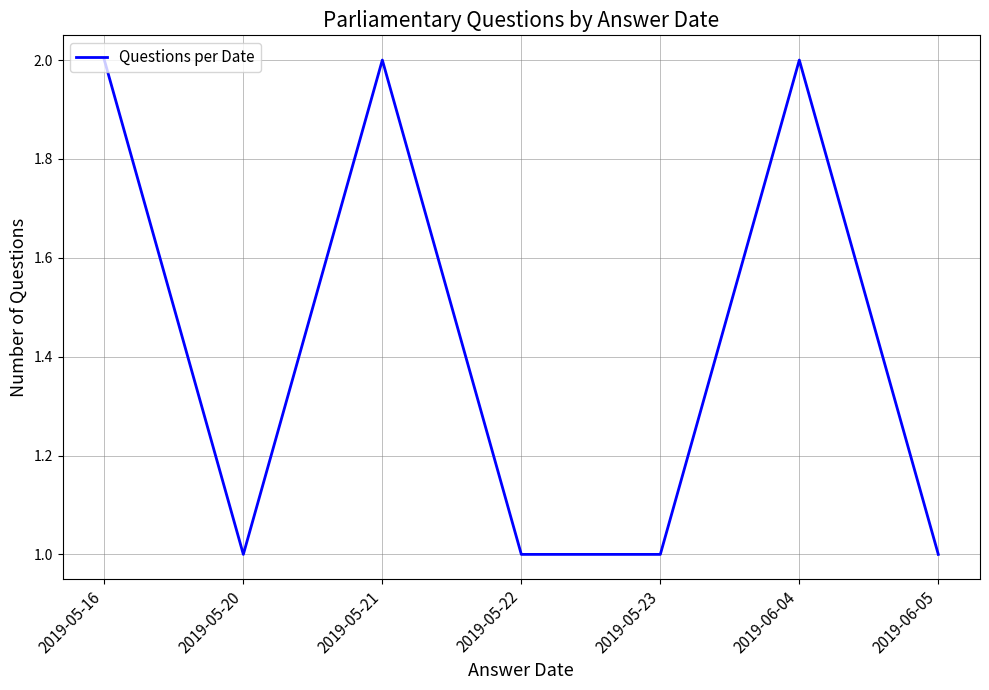

What is the sum of all values?

10